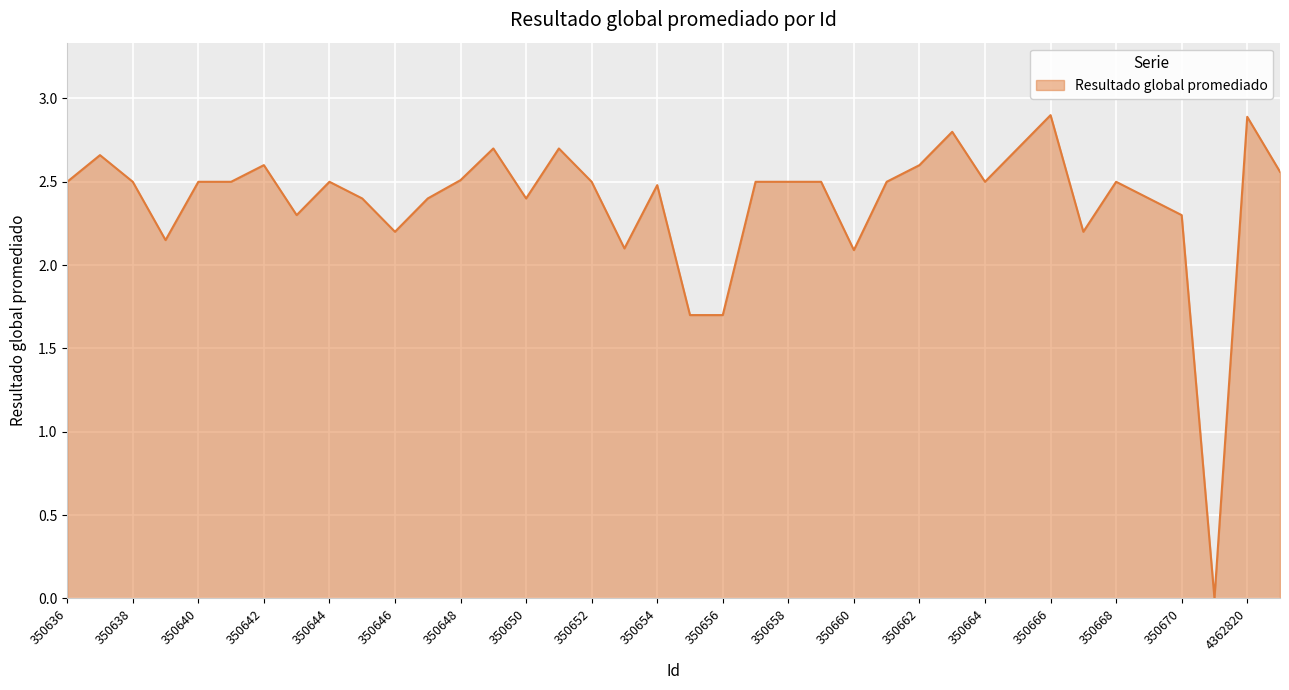

What is the difference between the maximum and minimum values?

2.9